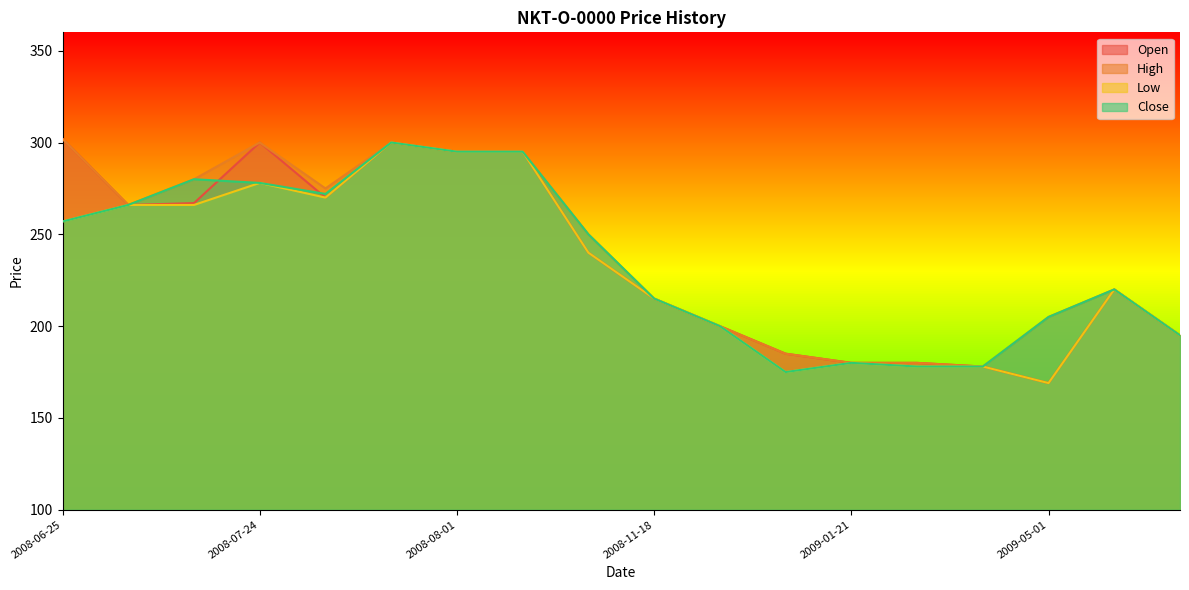

Between 2008-08-01 and 2008-12-16, which is larger?

2008-08-01